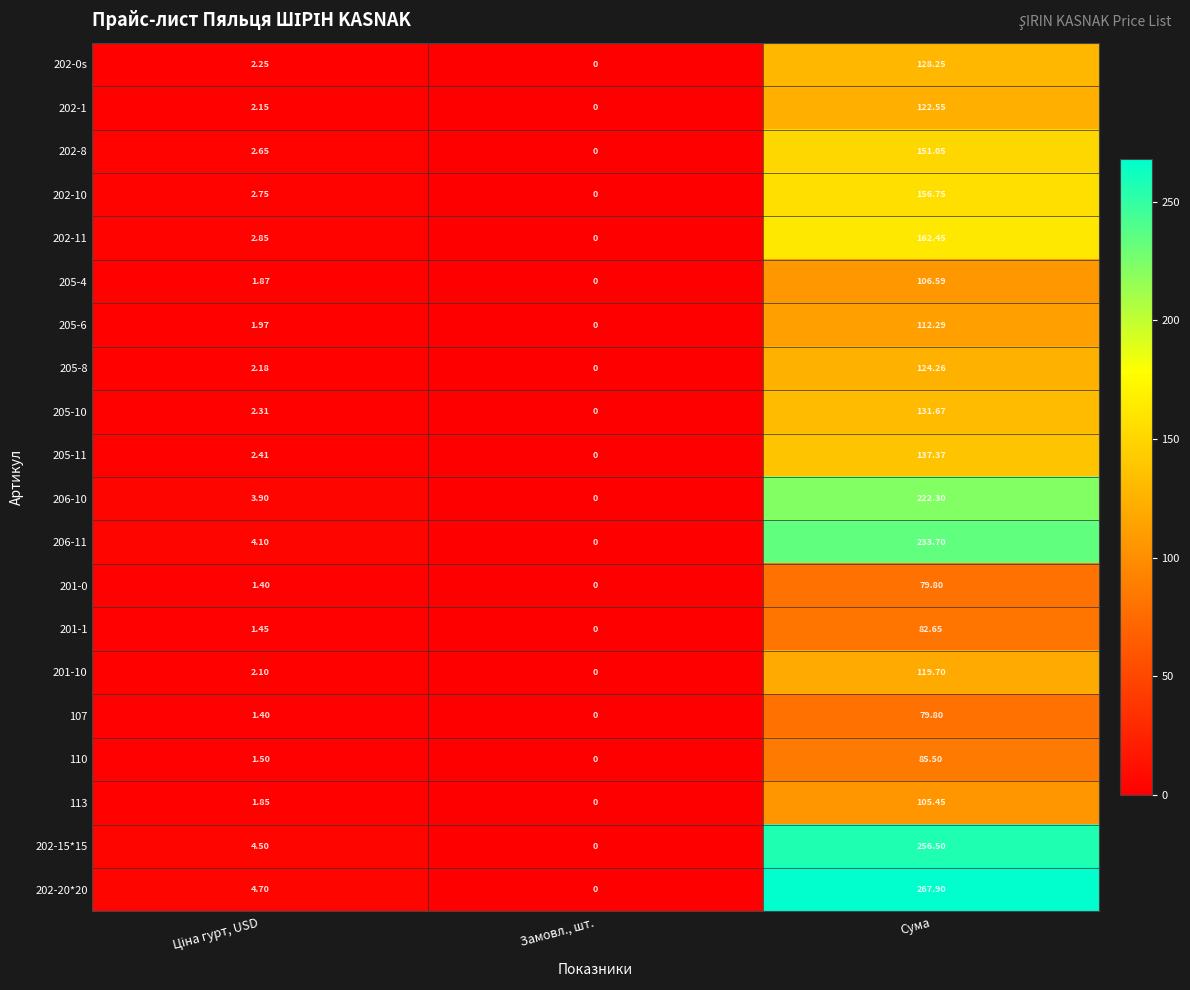

Count the number of categories in the chart.

3